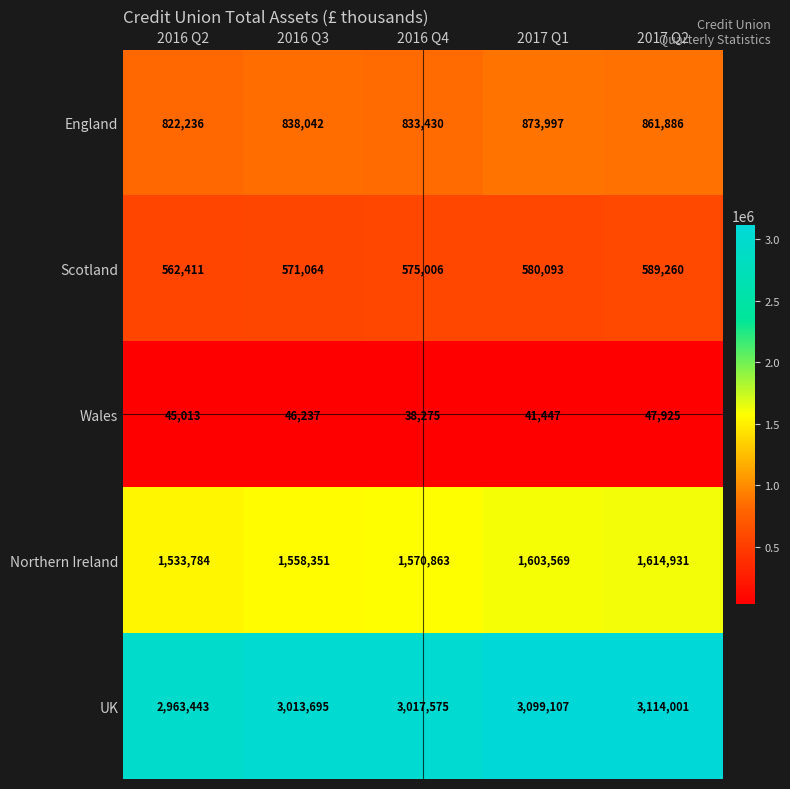

What is the difference between the Northern Ireland values at 2017 Q2 and 2016 Q3?

56580